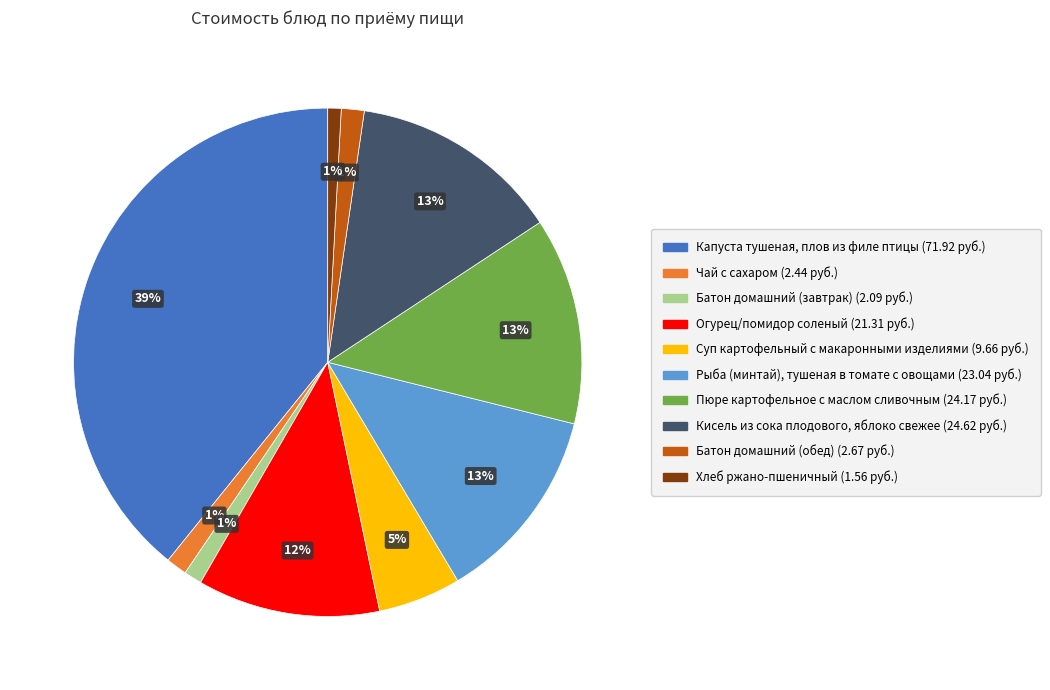

What percentage is the Батон домашний (завтрак) slice, to the nearest percent?

1%